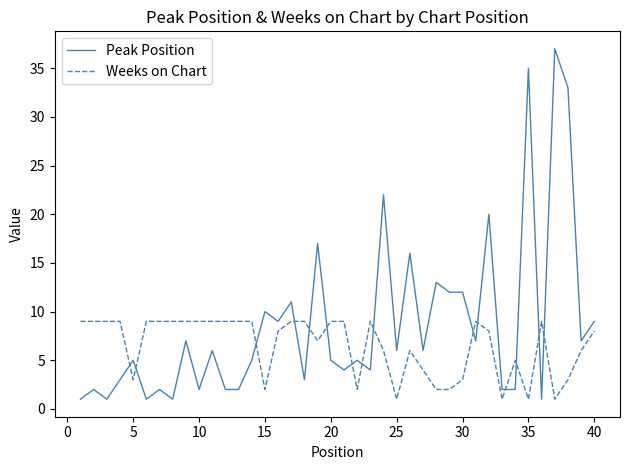

True or false: Weeks on Chart and Peak Position intersect in this chart.

True